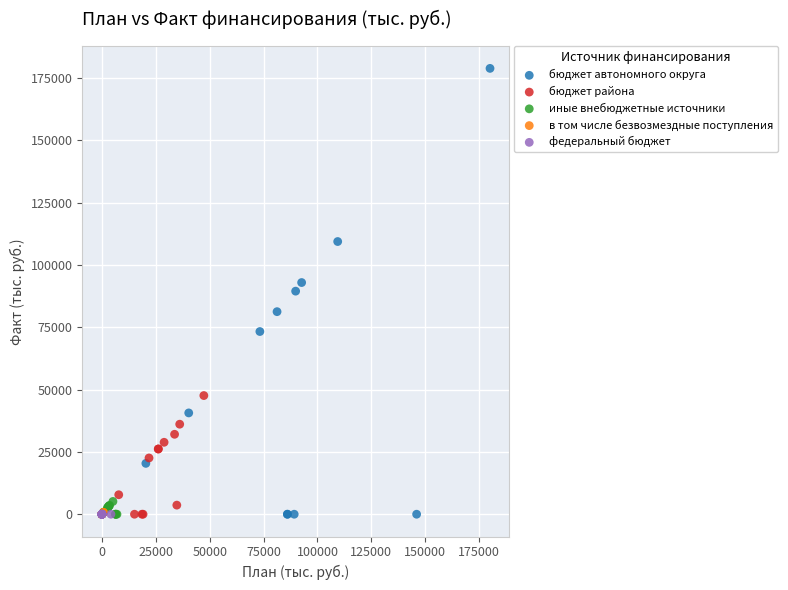

What are all the series names shown in the legend?

бюджет автономного округа, бюджет района, иные внебюджетные источники, в том числе безвозмездные поступления, федеральный бюджет